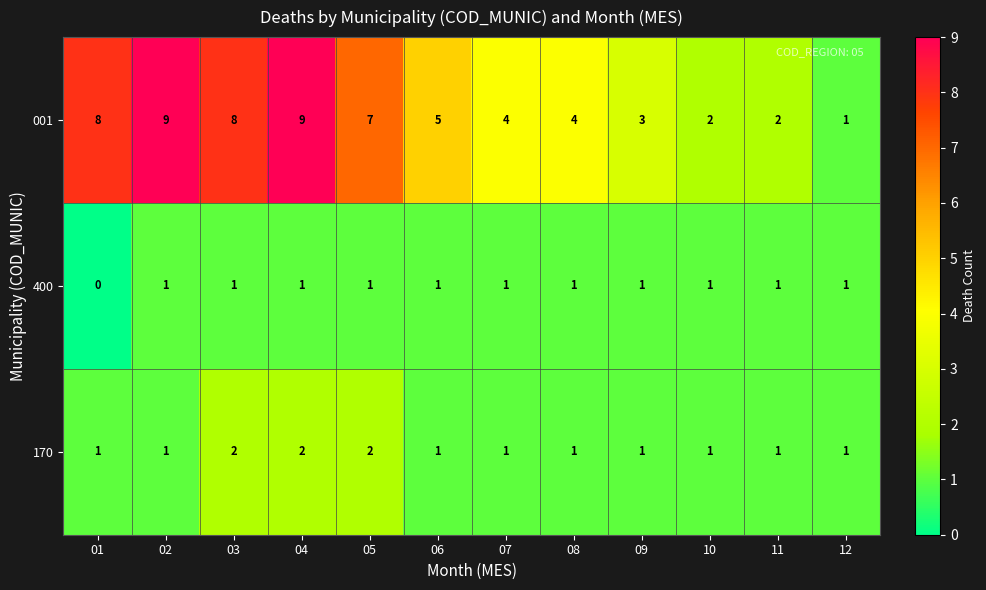

Which series changed the most between 02 and 05?

001